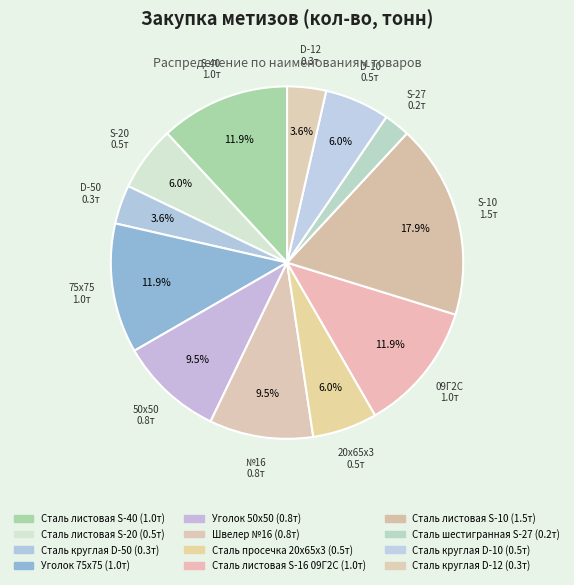

Which slice is the largest?

Сталь листовая S-10